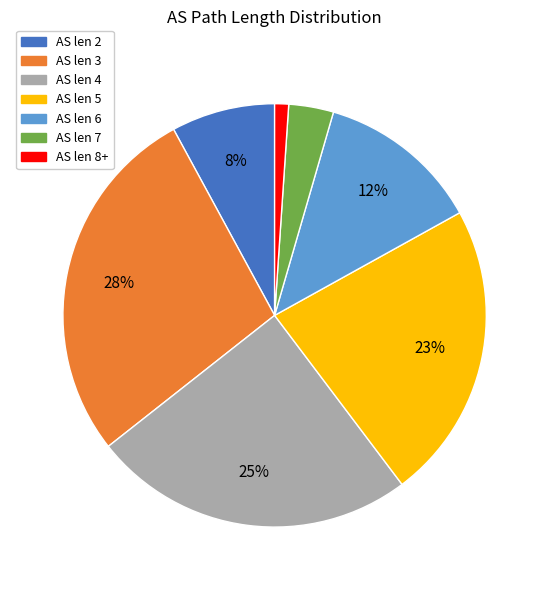

To the nearest percent, what is the difference between the largest and smallest slice percentages?

27%